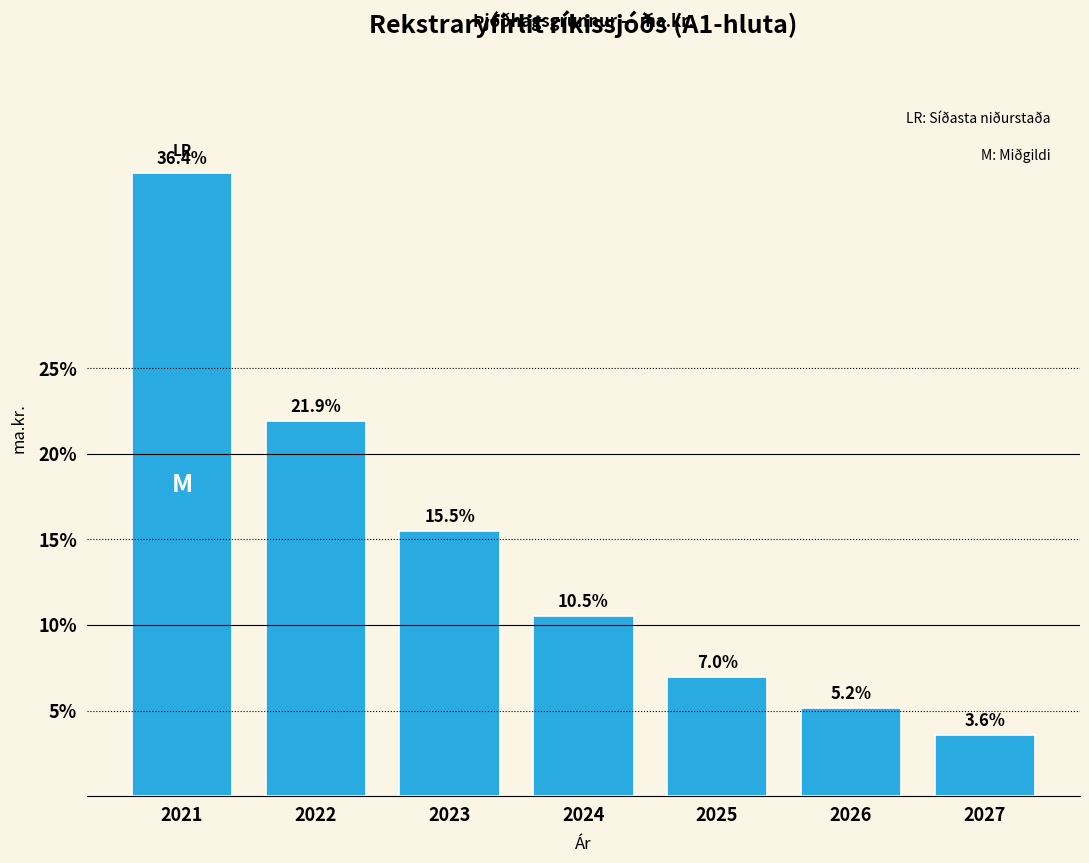

Reading right to left, list all the values displayed in this chart.

3.6	5.2	7.0	10.5	15.5	21.9	36.4